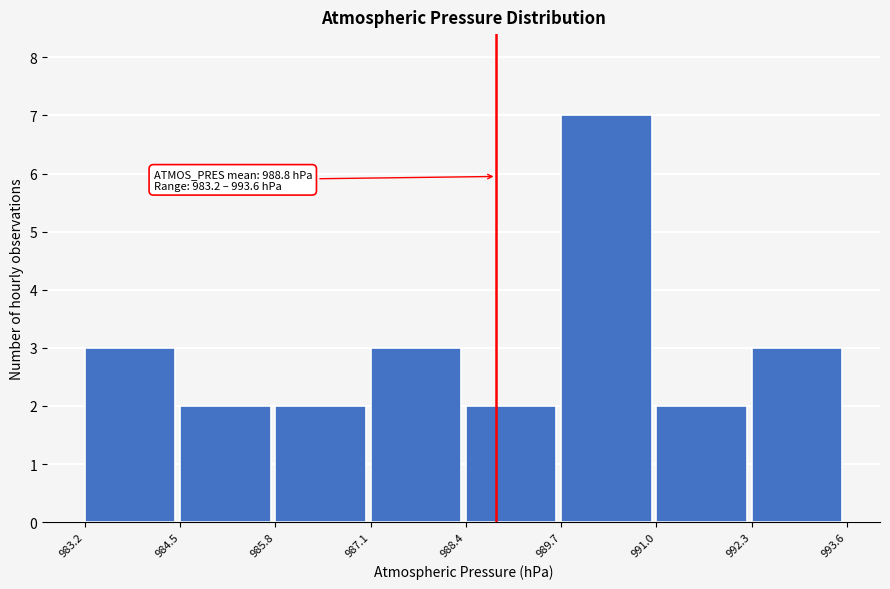

Over which range of the x-axis is the bar tallest?

989.7 to 991.0